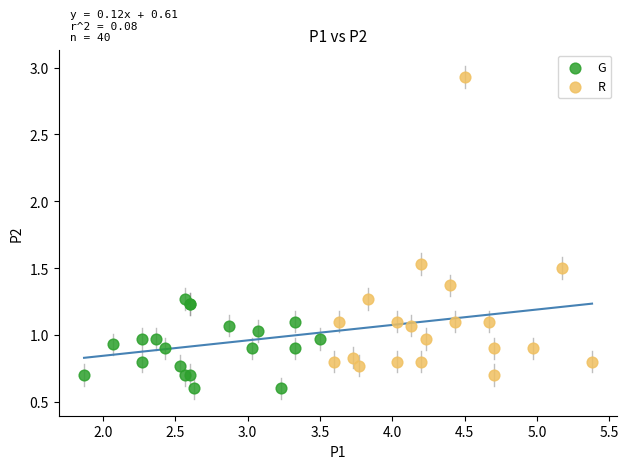

Which series has the largest Y range (max minus min)?

R